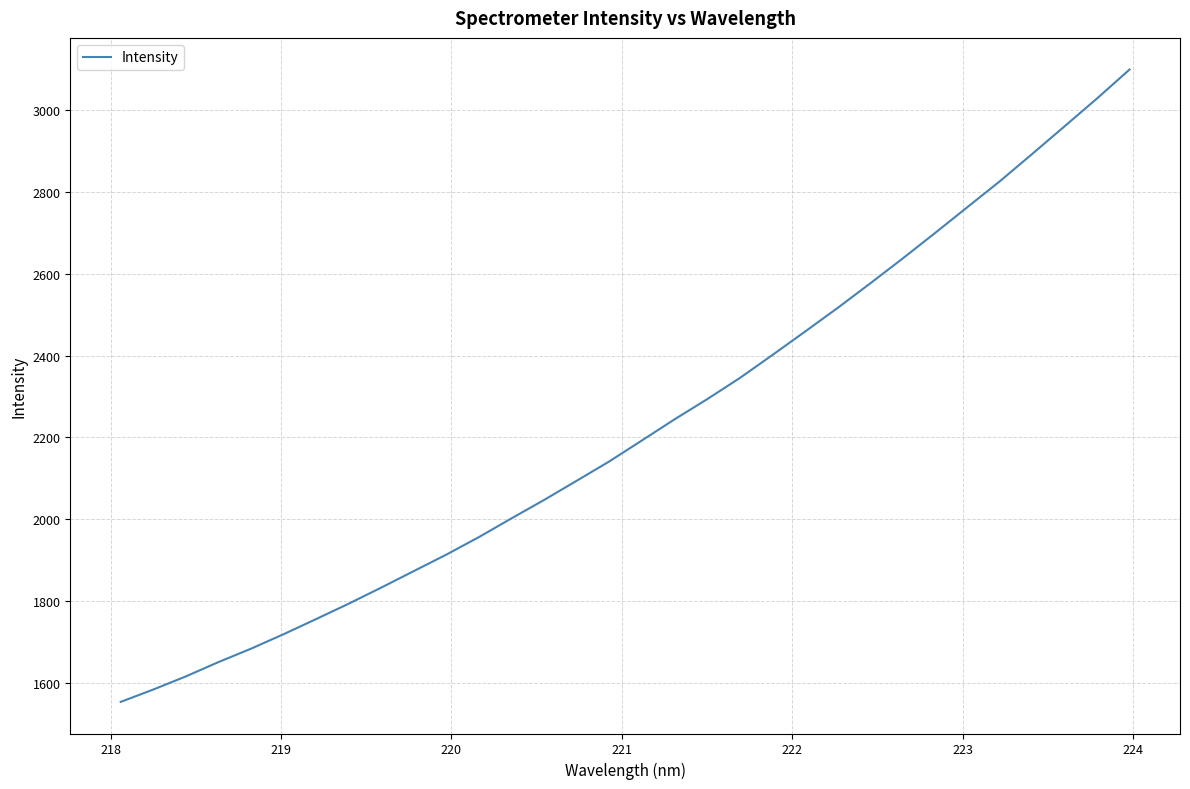

What is the difference between the second highest and minimum values?

1473.7